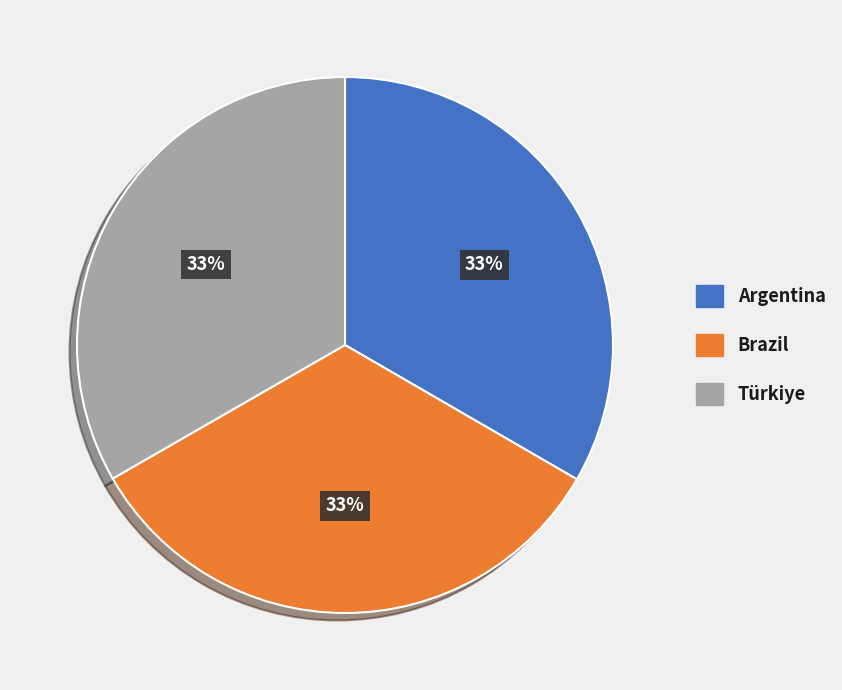

How many slices are in this pie chart?

3